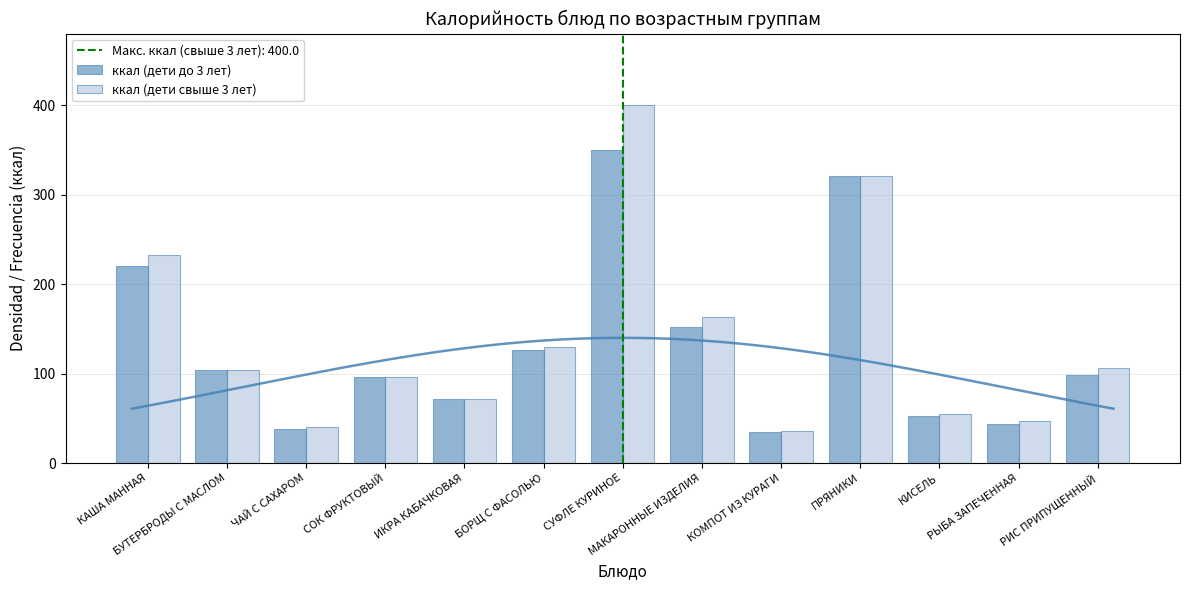

Are the bars grouped side by side (vs. stacked)?

Yes